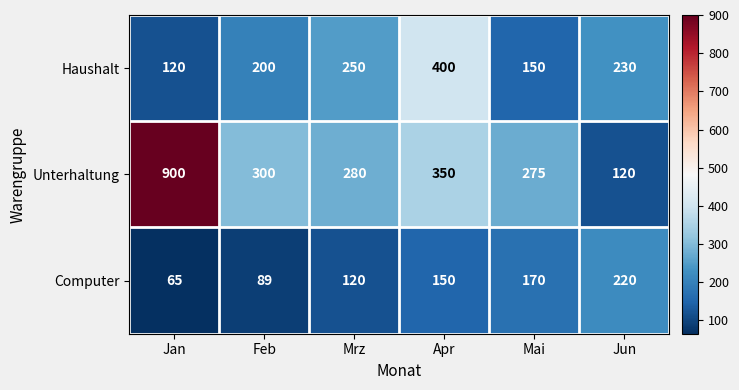

Which series changed the most between Jan and Feb?

Unterhaltung